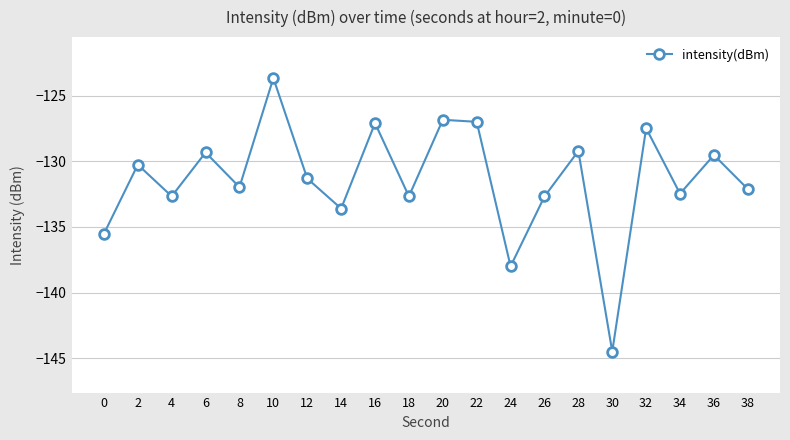

The value at 4 is -132.7. True or false?

True